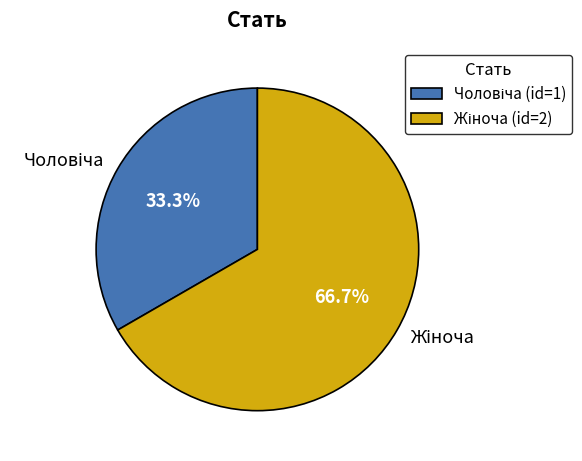

What percentage do Жіноча and Чоловіча together represent?

100.0%